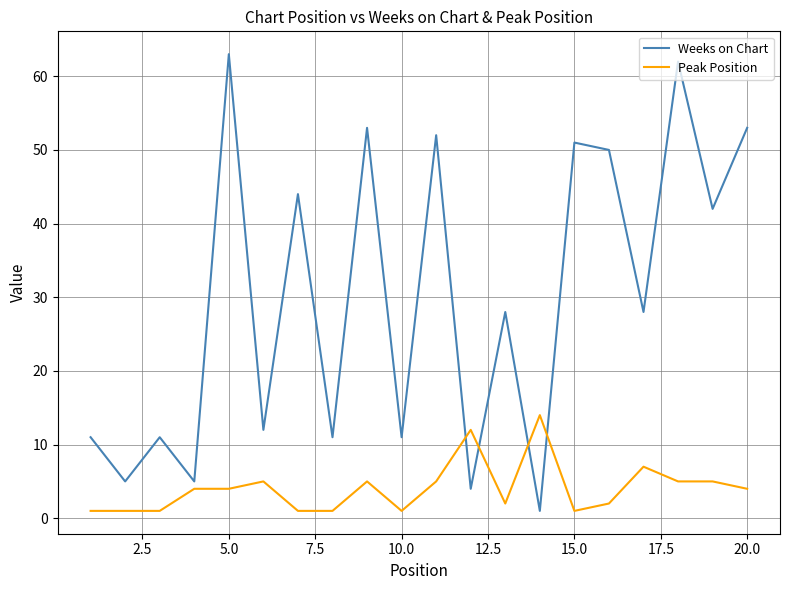

Which series has the largest range (max minus min)?

Weeks on Chart